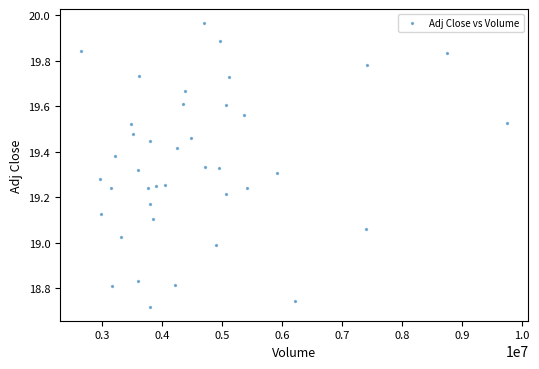

What is the range of Y values (max minus min)?

1.2